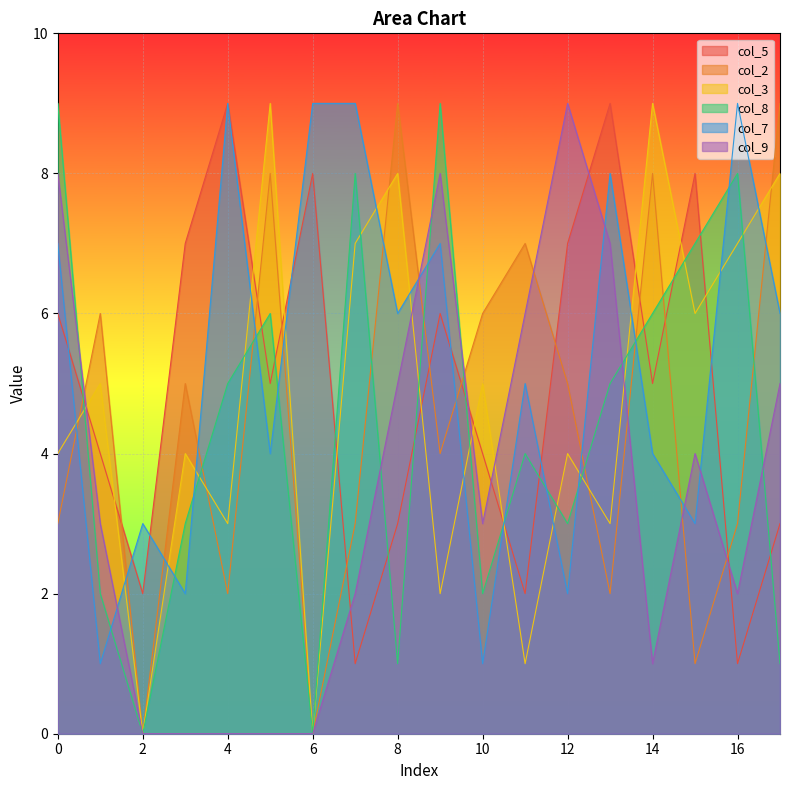

Is the value of col_2 at 0 greater than the value of col_7 at 2?

No